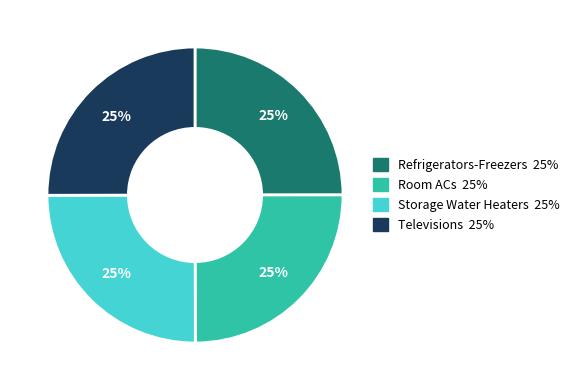

Is there a majority slice in this chart?

No